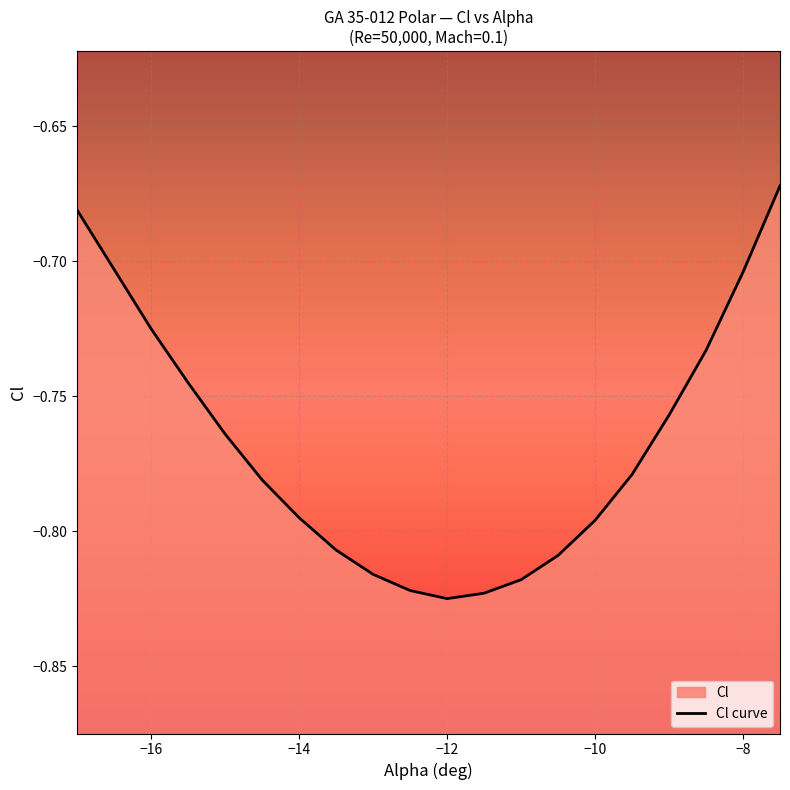

True or false: the data has more than 2 interior local peaks.

False